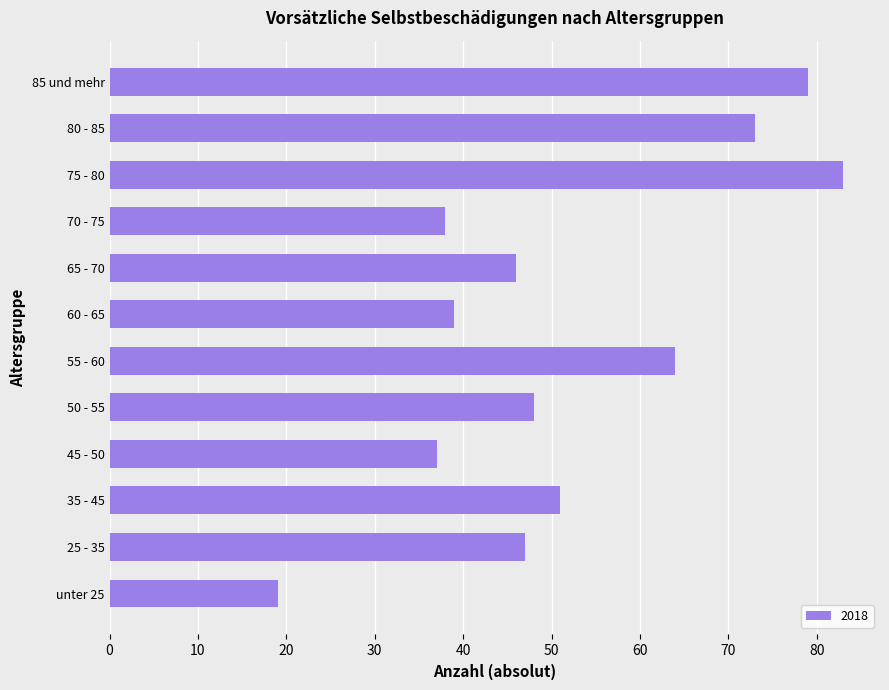

Reading bottom to top, extract all data points from this chart.

19	47	51	37	48	64	39	46	38	83	73	79